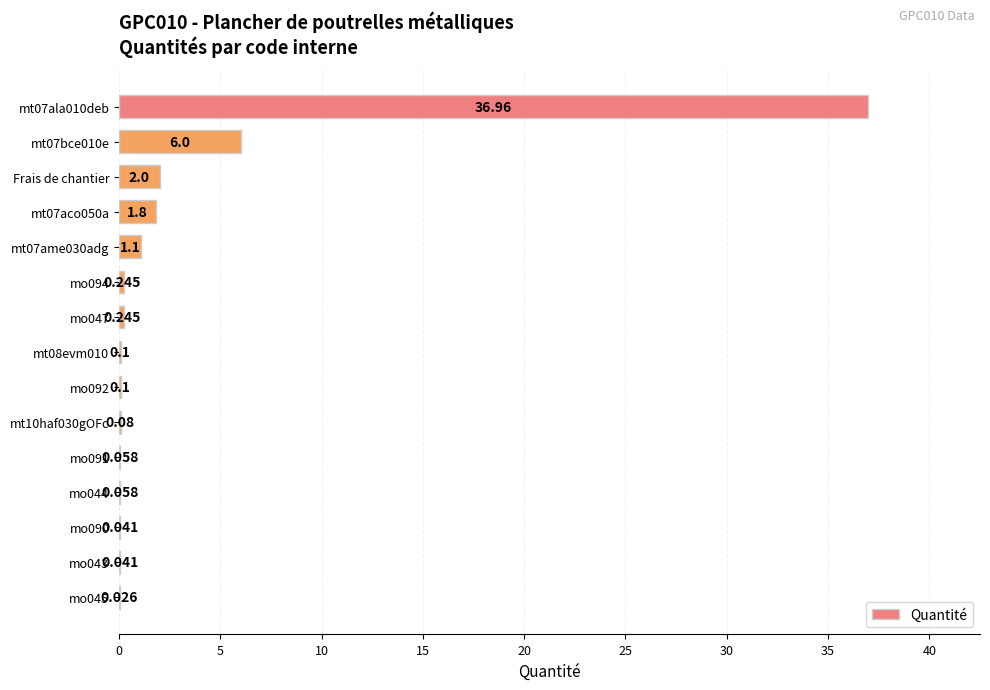

What is the sum of all values?

48.9